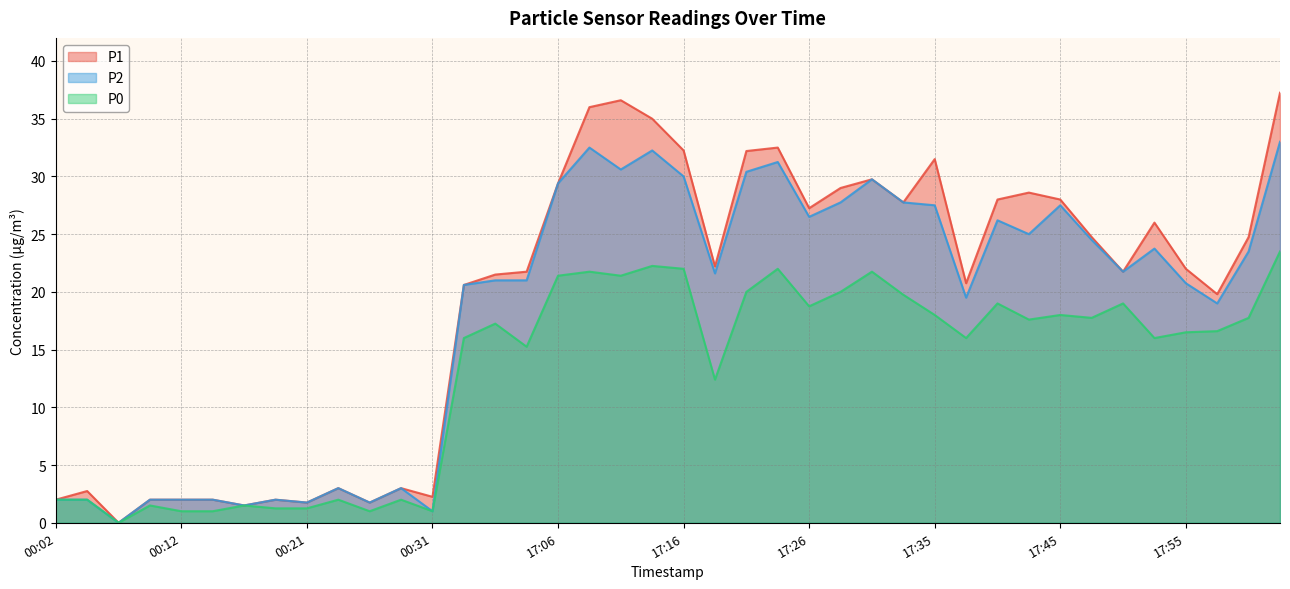

Between 17:23 and 18:00, which series saw the biggest shift?

P1